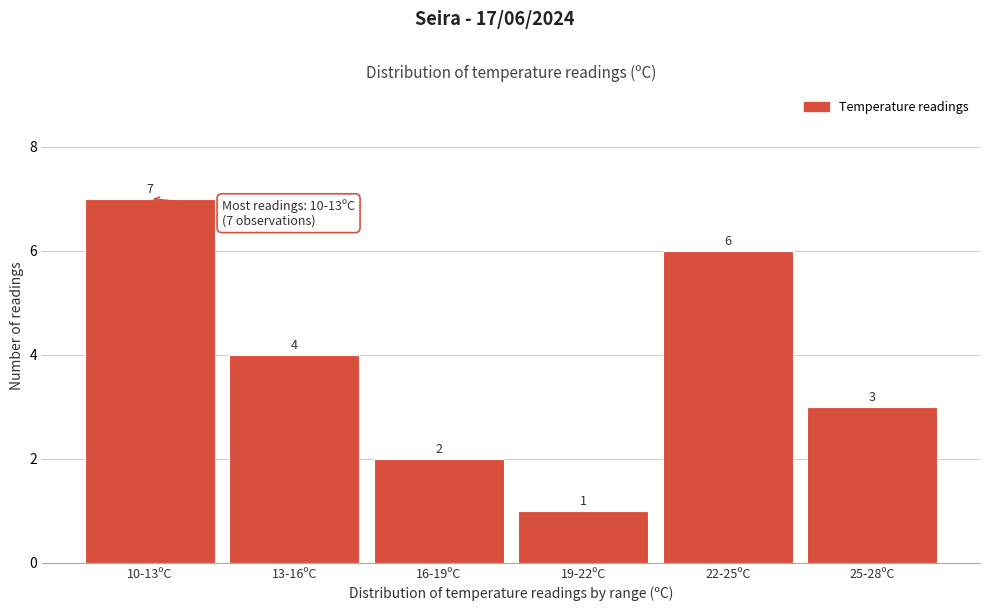

Reading left to right, list all the values displayed in this chart.

10-13ºC=7	13-16ºC=4	16-19ºC=2	19-22ºC=1	22-25ºC=6	25-28ºC=3